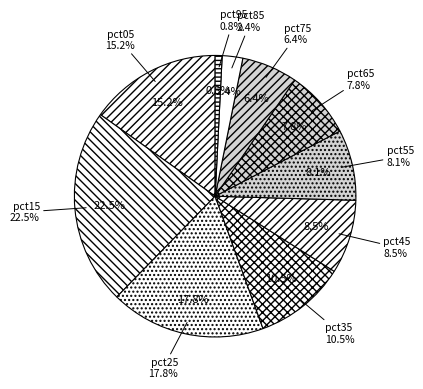

Is there a majority slice in this chart?

No